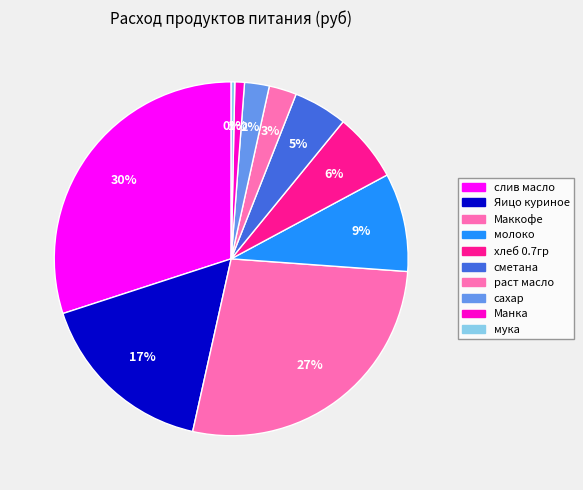

Does Яицо куриное account for over 50% of the chart?

No